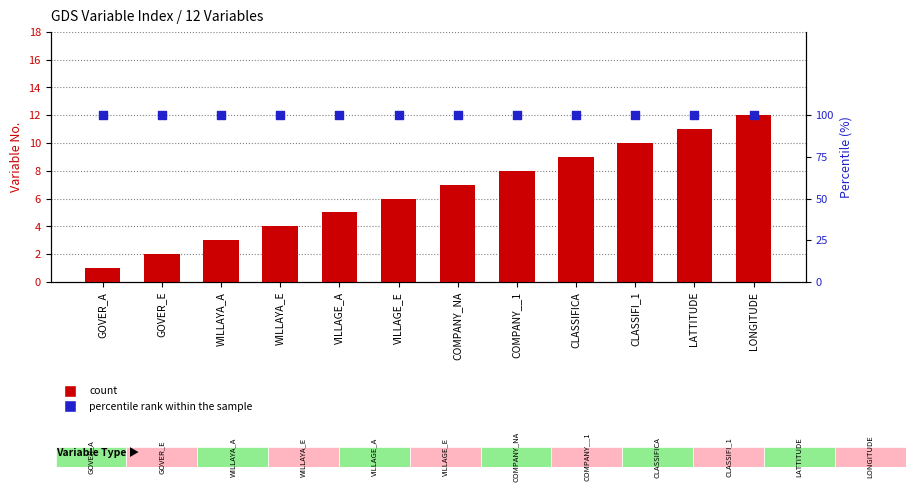

Which series contains the lowest Y value?

count